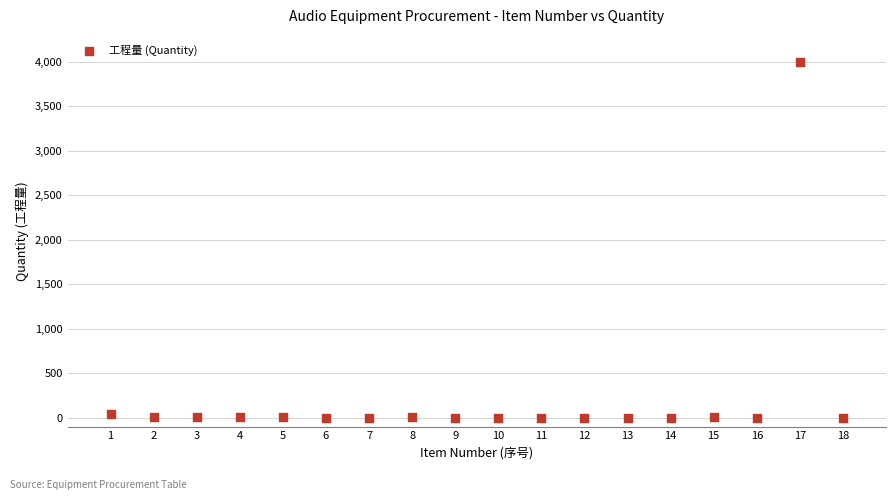

What is the range of Y values (max minus min)?

3999